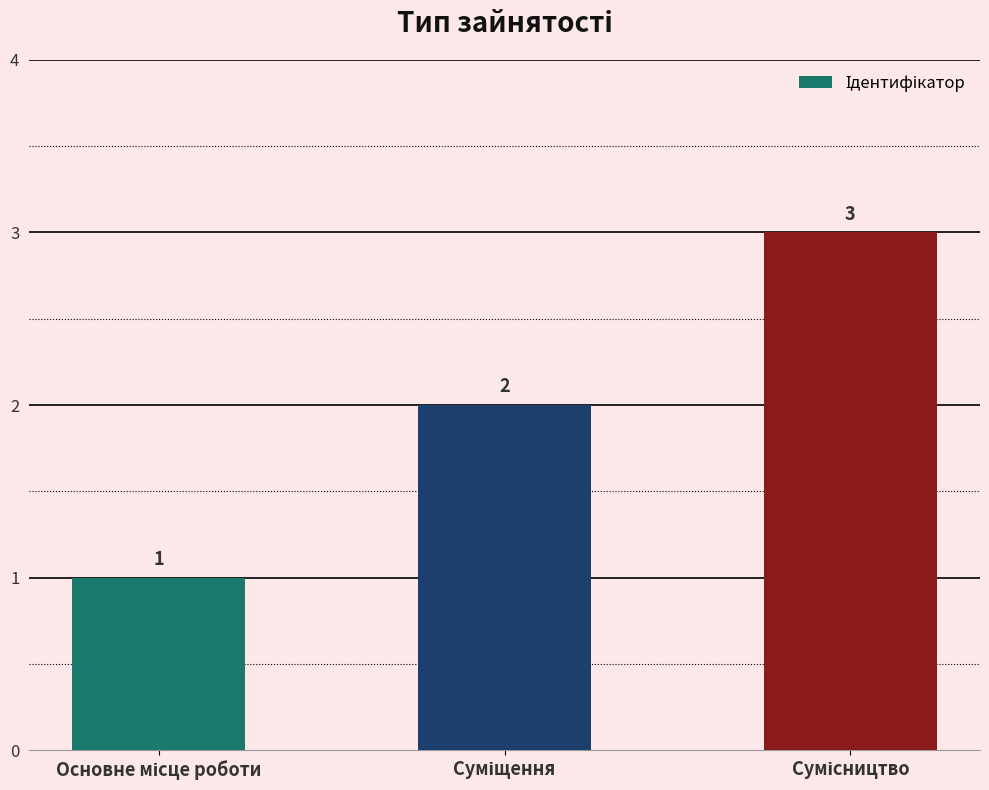

What is the value of the 1st bar from the left?

1